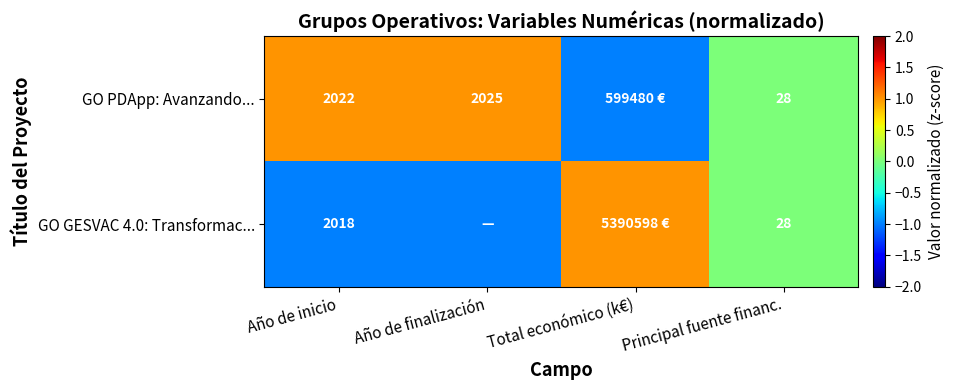

The GO PDApp: Avanzando... series shows -1 at Principal fuente financ.. True or false?

False